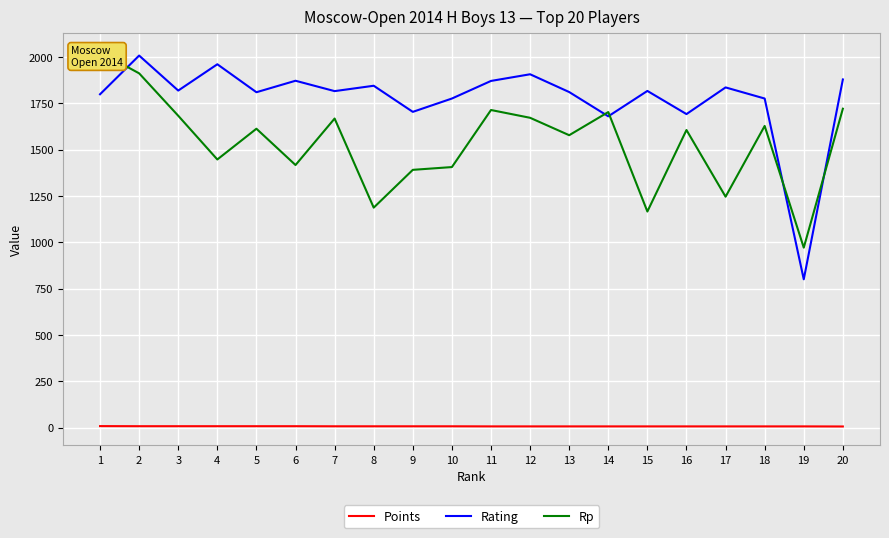

What is the difference between the maximum and minimum values in the Points series?

2.0